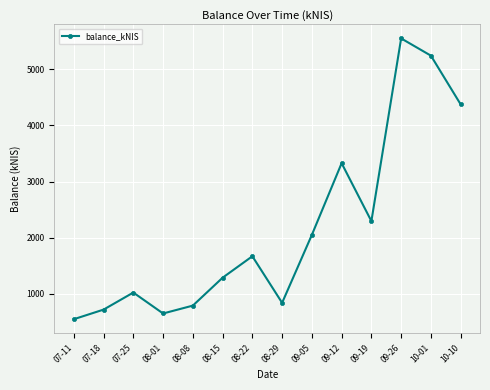

What position from the right is 10-01?

2